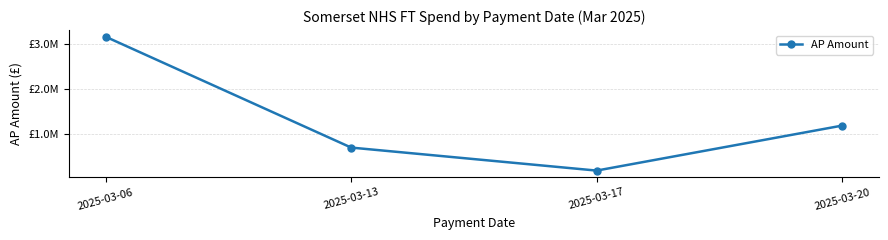

Reading left to right, what are all the values shown in this chart?

2025-03-06=3165003.3	2025-03-13=701026.3	2025-03-17=189358.5	2025-03-20=1189453.2